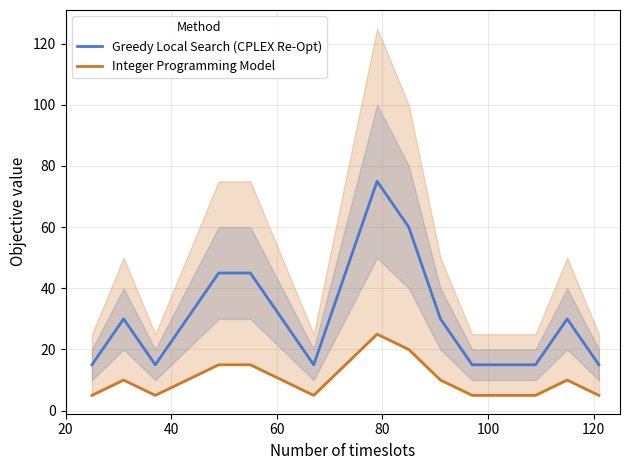

What is the average value of the Greedy Local Search (CPLEX Re-Opt) series?

31